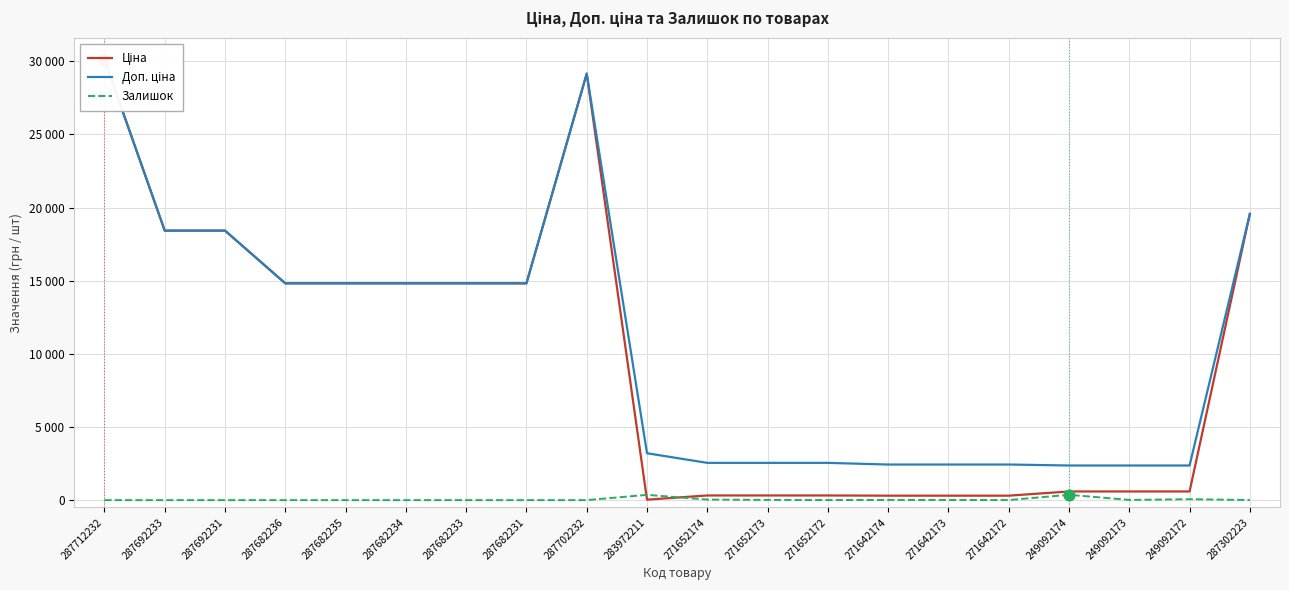

At how many categories does at least one series exceed 18223?

5